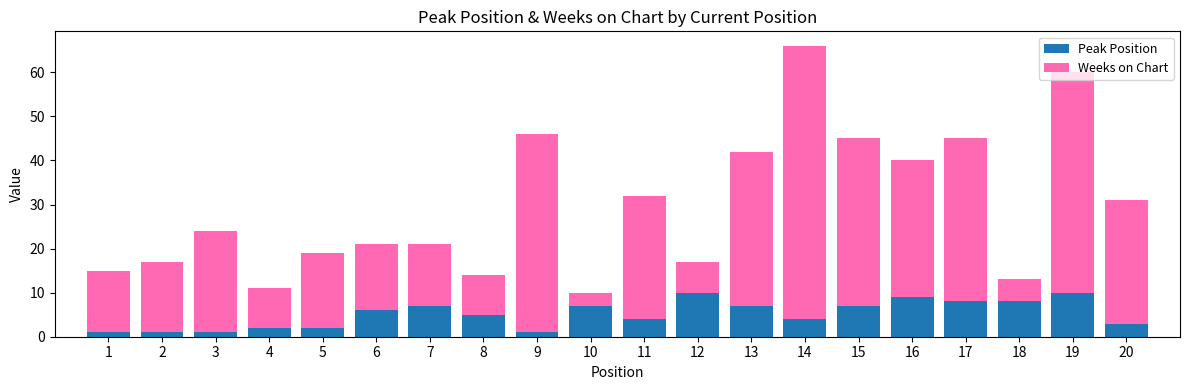

At which category is the sum across all series the highest?

14